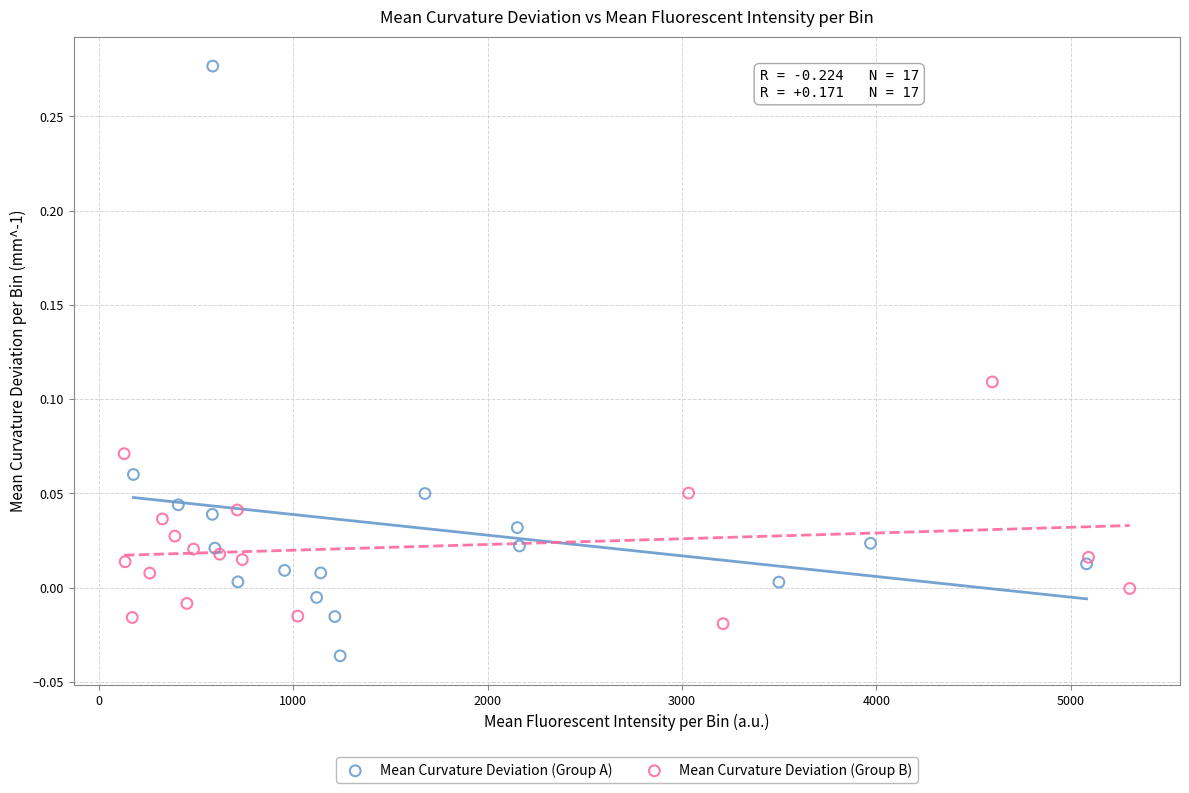

Which series contains the lowest Y value?

Mean Curvature Deviation (Group A)